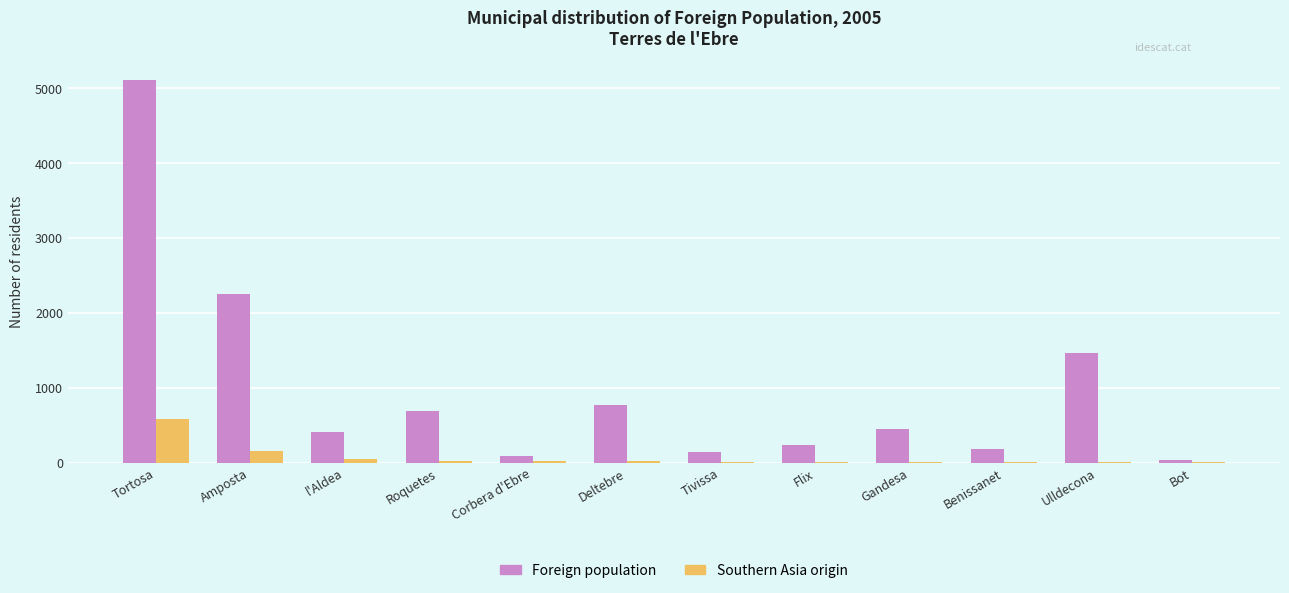

At which category is the sum across all series the highest?

Tortosa